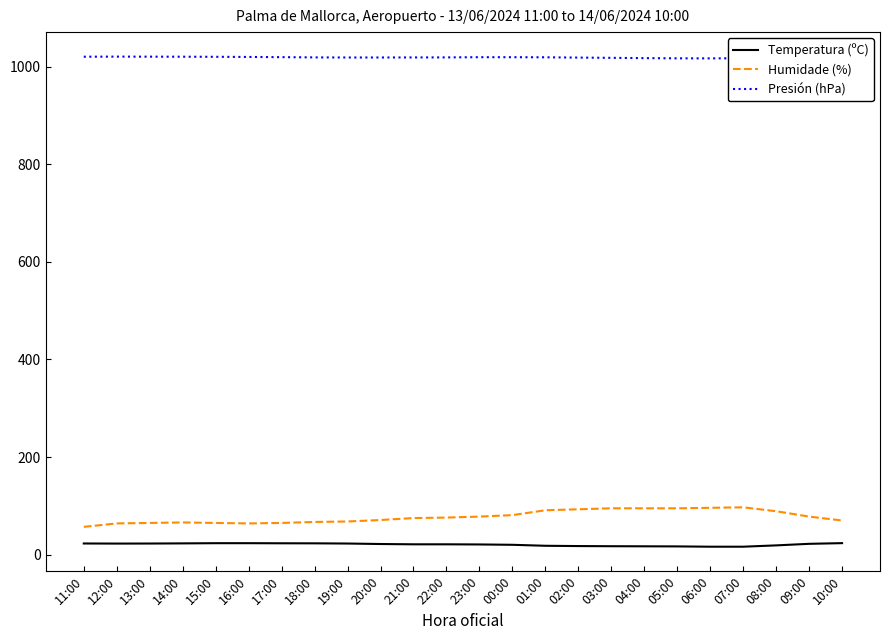

What is the difference between the maximum and minimum values in the Humidade (%) series?

40.0